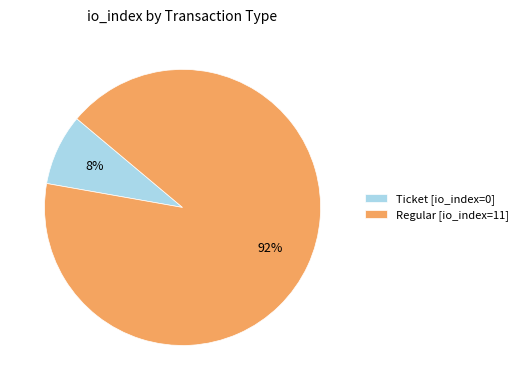

Between Ticket [io_index=0] and Regular [io_index=11], which is larger?

Regular [io_index=11]